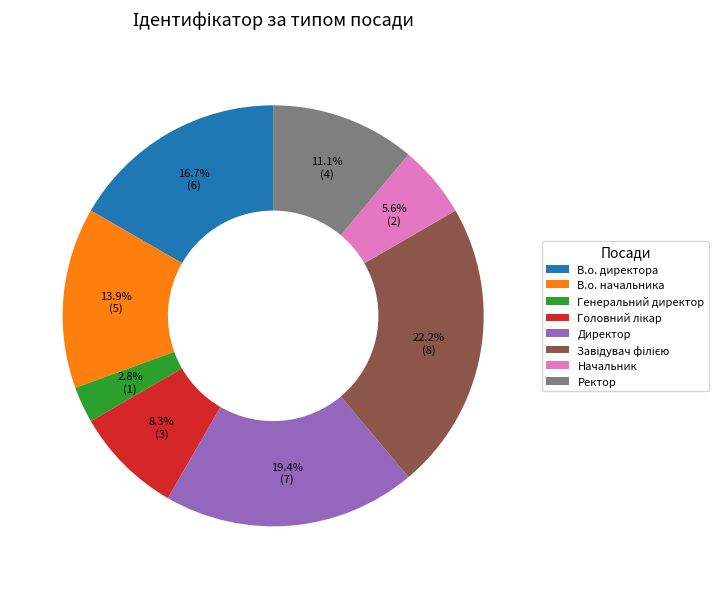

Do В.о. начальника and Начальник together represent more than half of the pie?

No